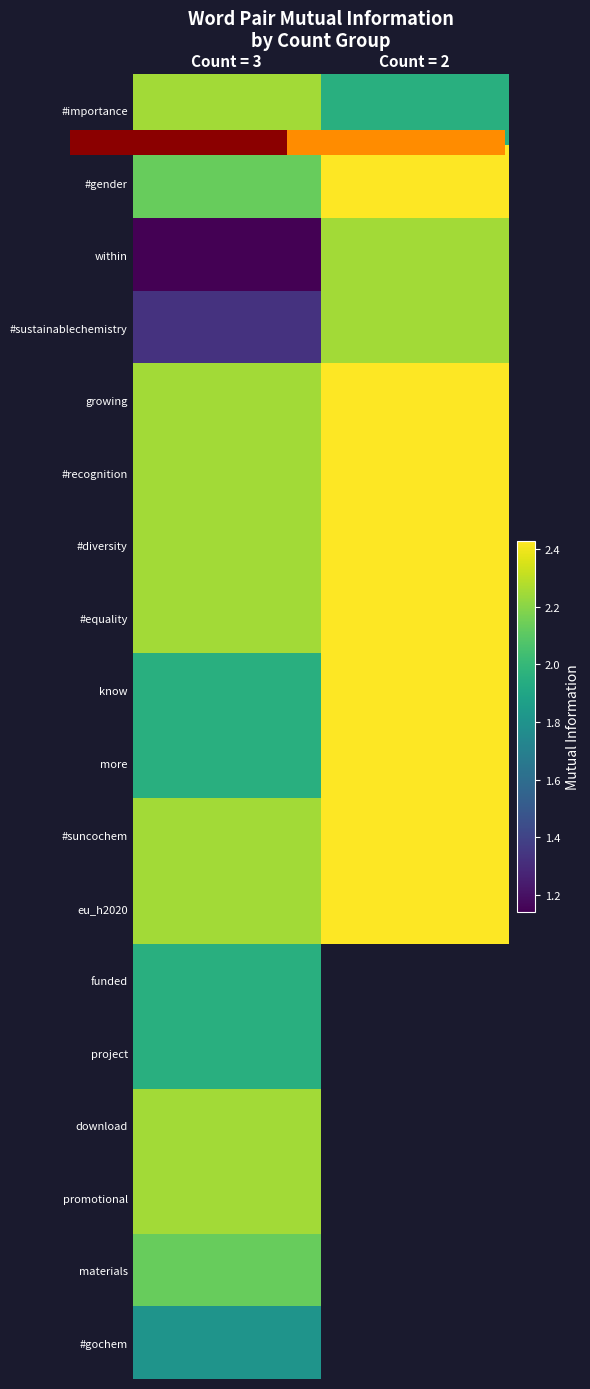

Which category has the lowest value in the #recognition series?

Count = 3